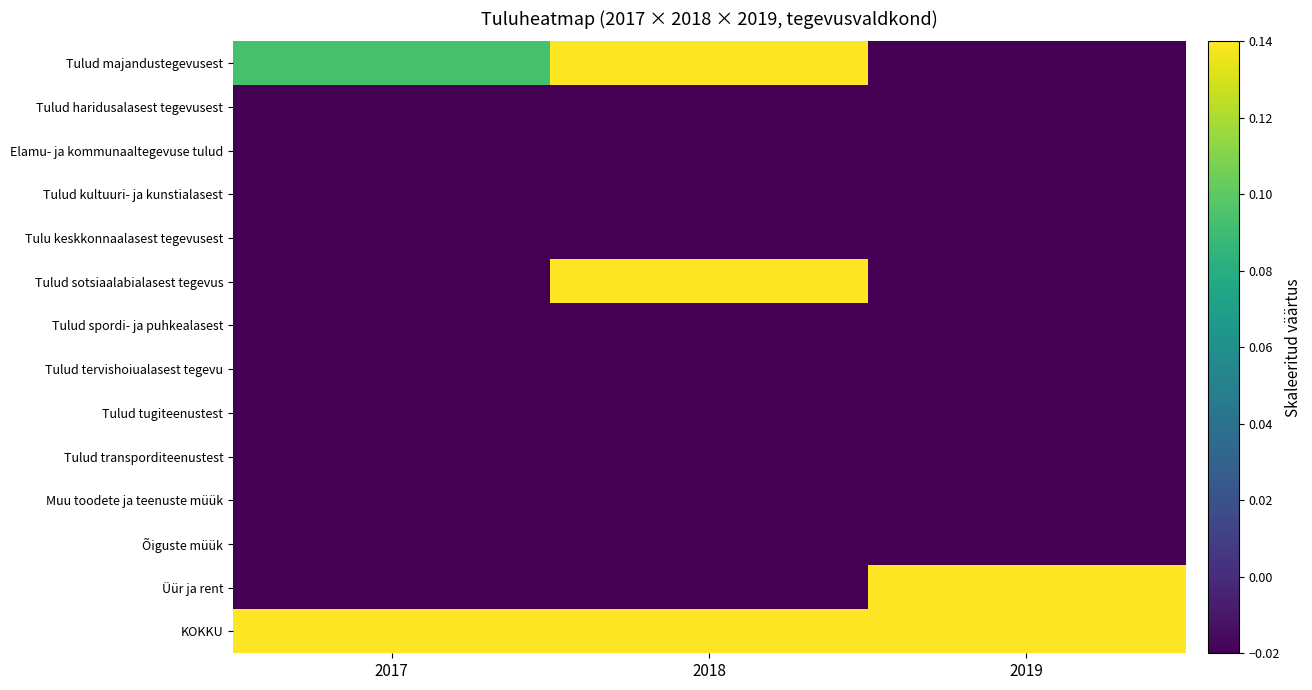

Which has a higher value, 2019 or 2017?

2017